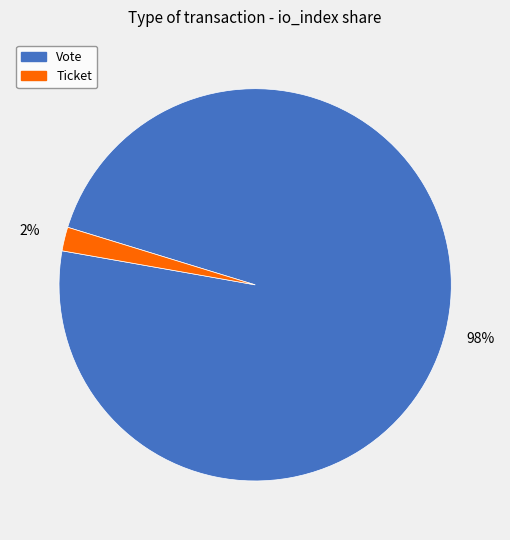

Which category has the smallest portion of the pie?

Ticket